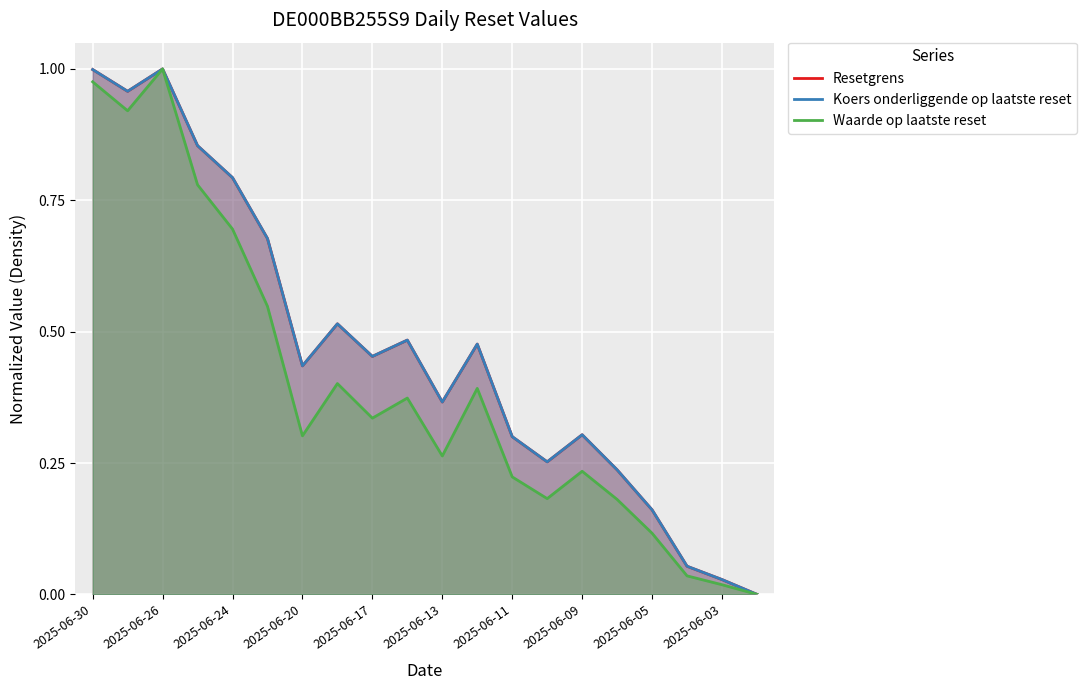

Where is Koers onderliggende op laatste reset nearest to the value 0?

19